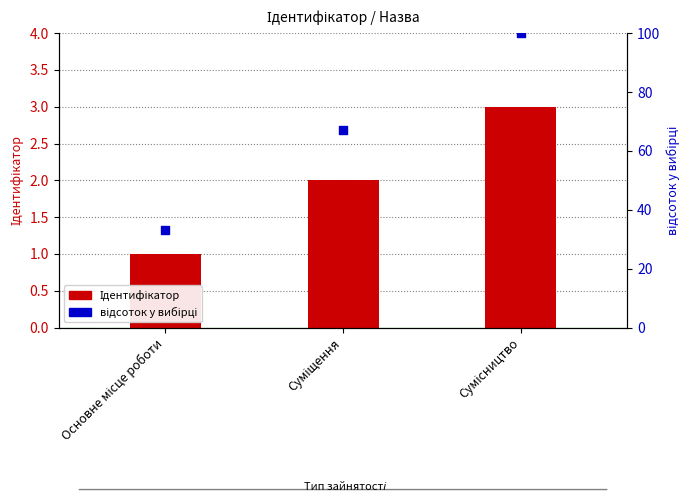

At how many categories does at least one series exceed 90?

1